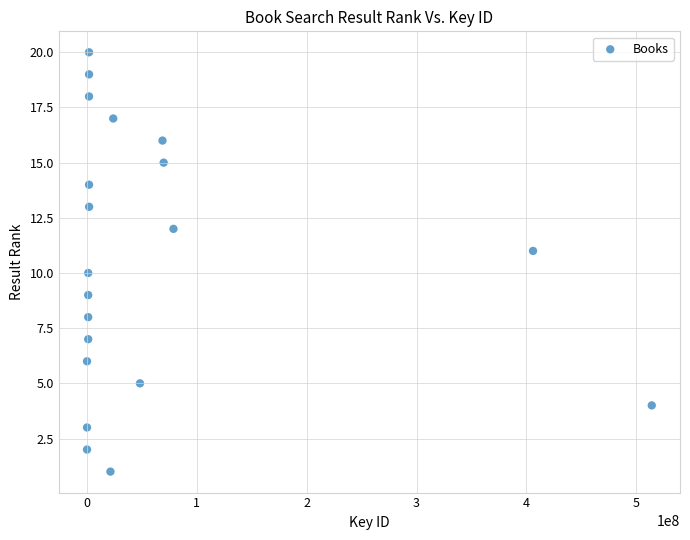

What is the range of X values (max minus min)?

514142038